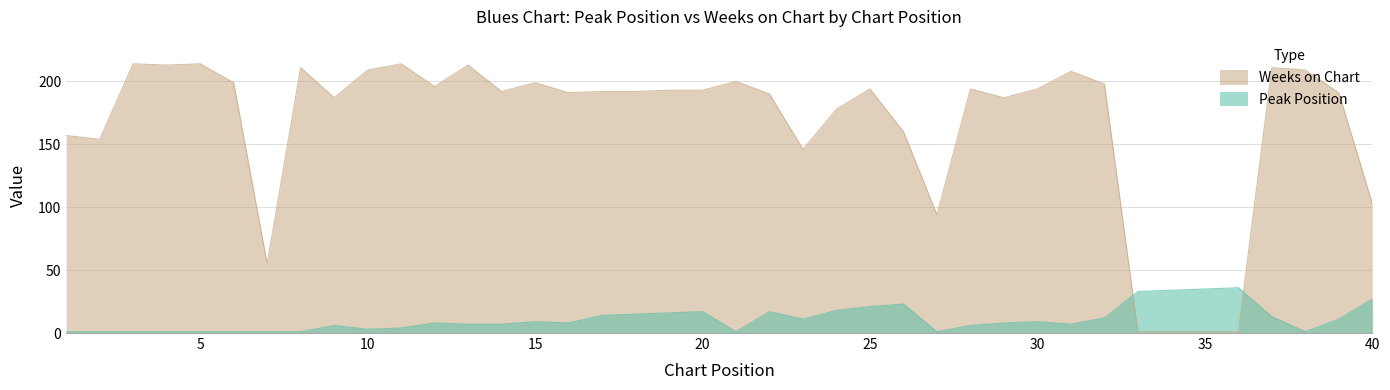

At which category is the sum across all series the highest?

37